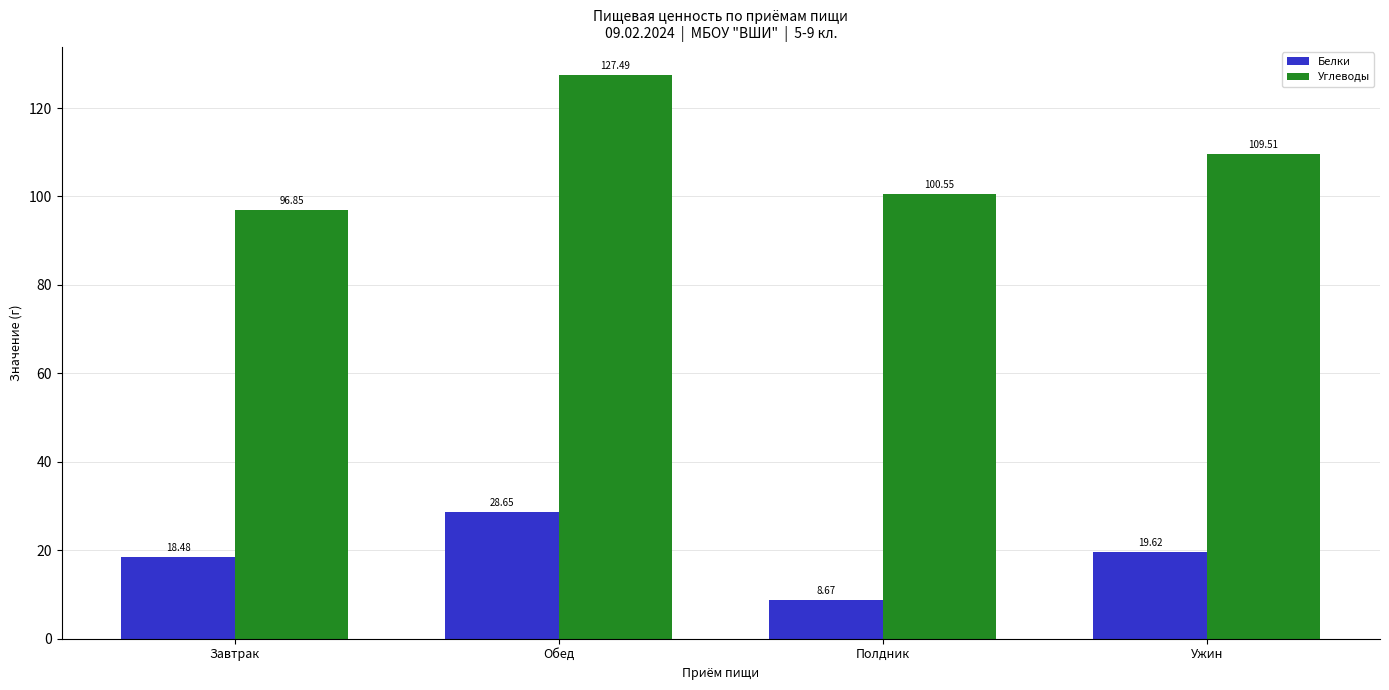

What is the value of the Углеводы bar at the 4th from the left?

109.5